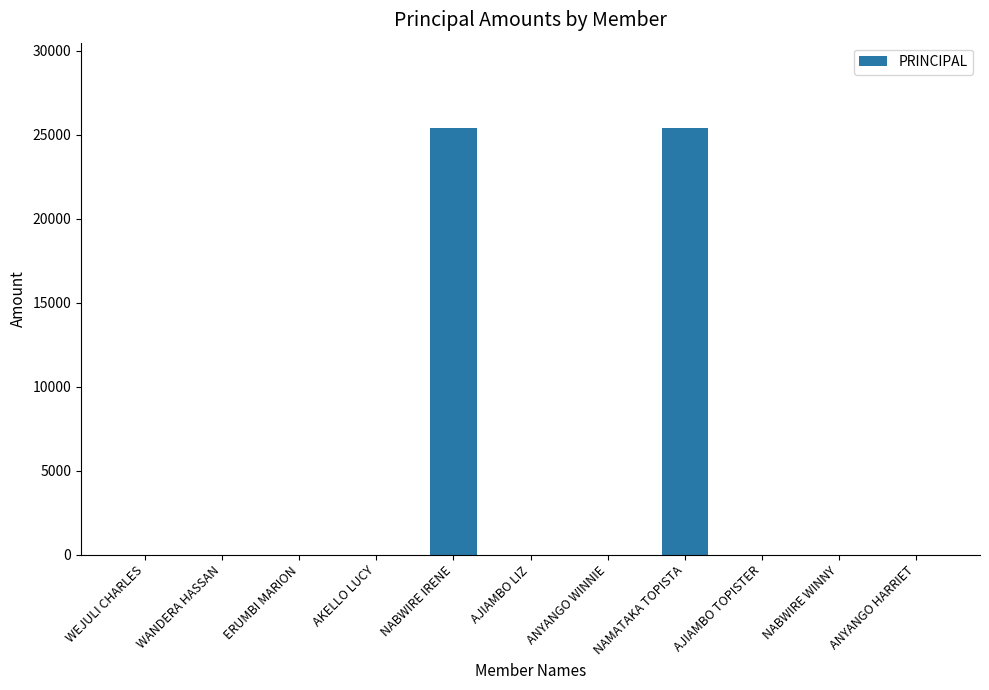

The chart shows a value of 0 at AJIAMBO TOPISTER. True or false?

True